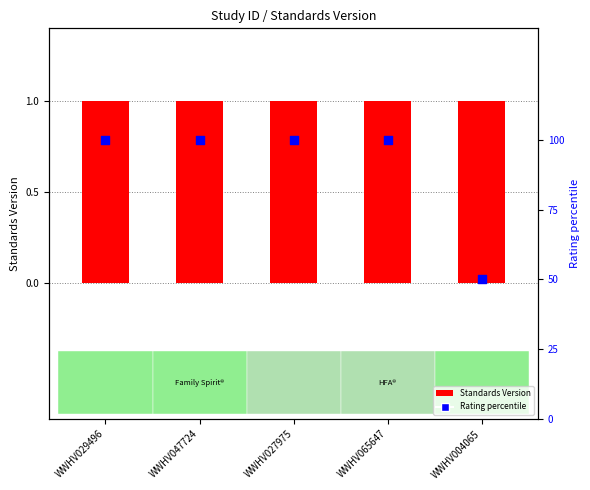

Is the value of Rating percentile at WWHV027975 greater than the value of Standards Version at WWHV027975?

Yes